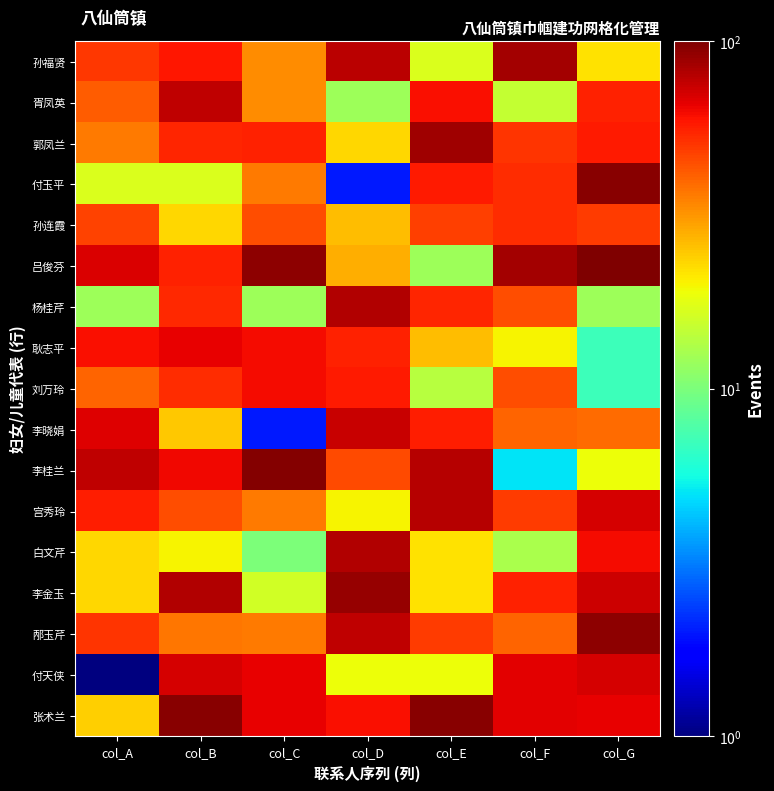

At which category is the sum across all series the highest?

col_G